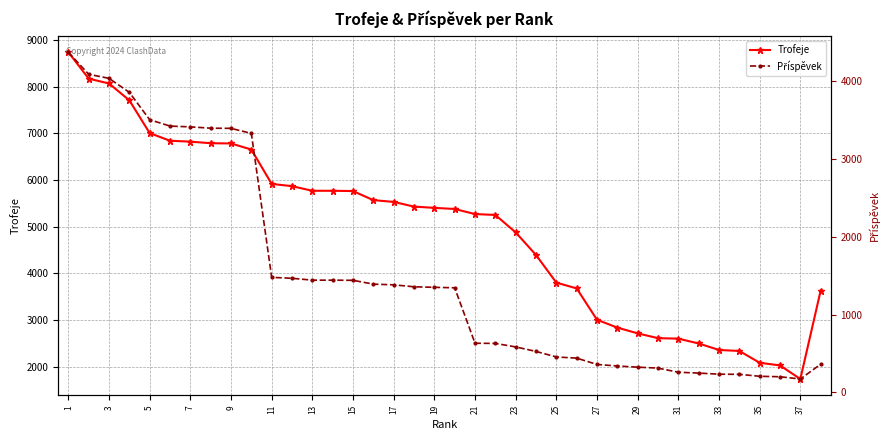

How many values in the Trofeje series exceed 5402?

18